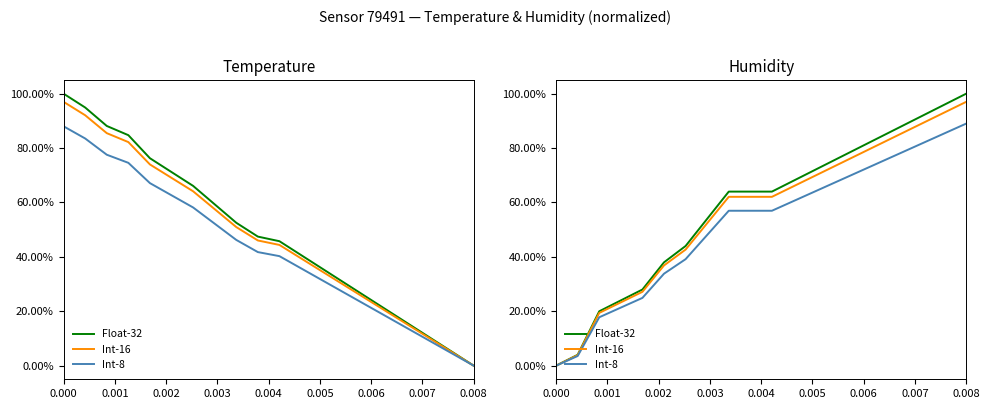

At which category is the sum across all series the highest?

0.008